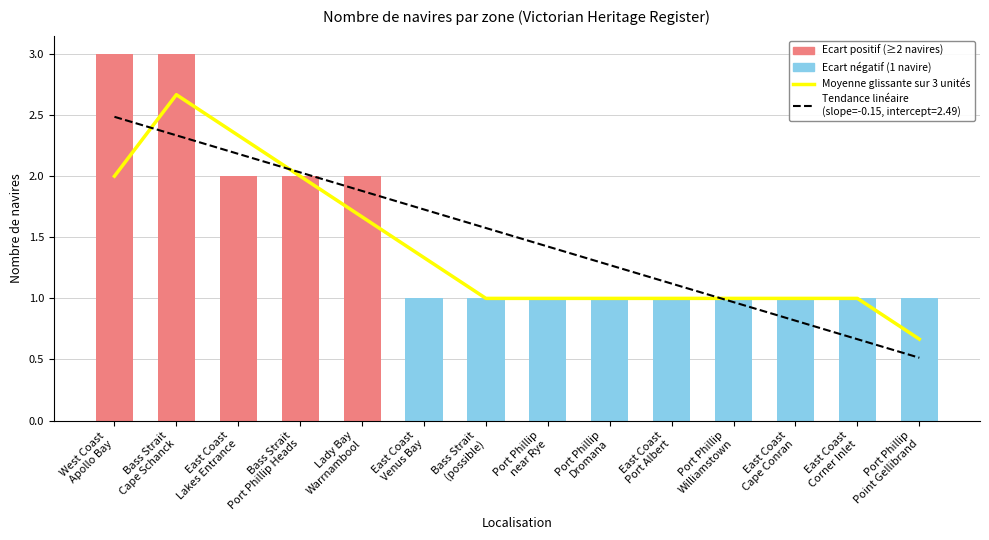

The chart shows a value of 1.0 at Port Phillip
Williamstown. True or false?

True